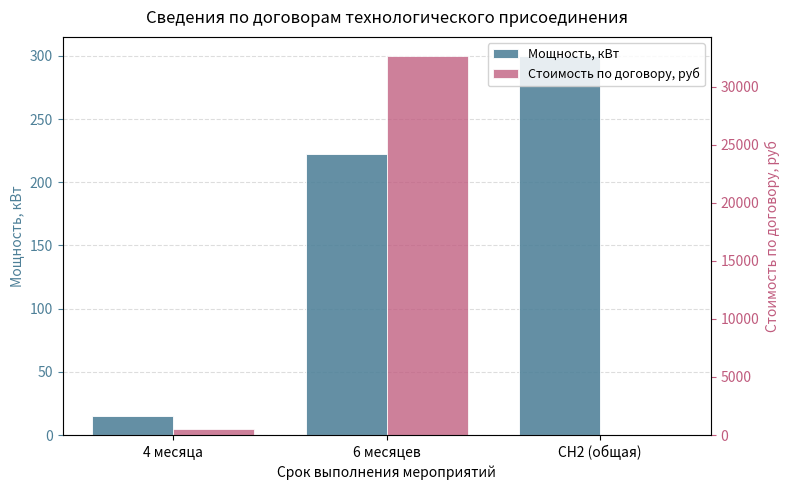

List the labels in order of Стоимость по договору, руб value, smallest first.

СН2 (общая), 4 месяца, 6 месяцев